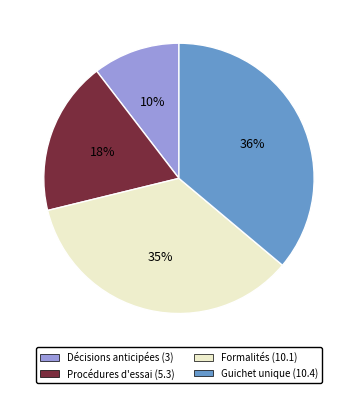

Does Guichet unique (10.4) account for over 50% of the chart?

No